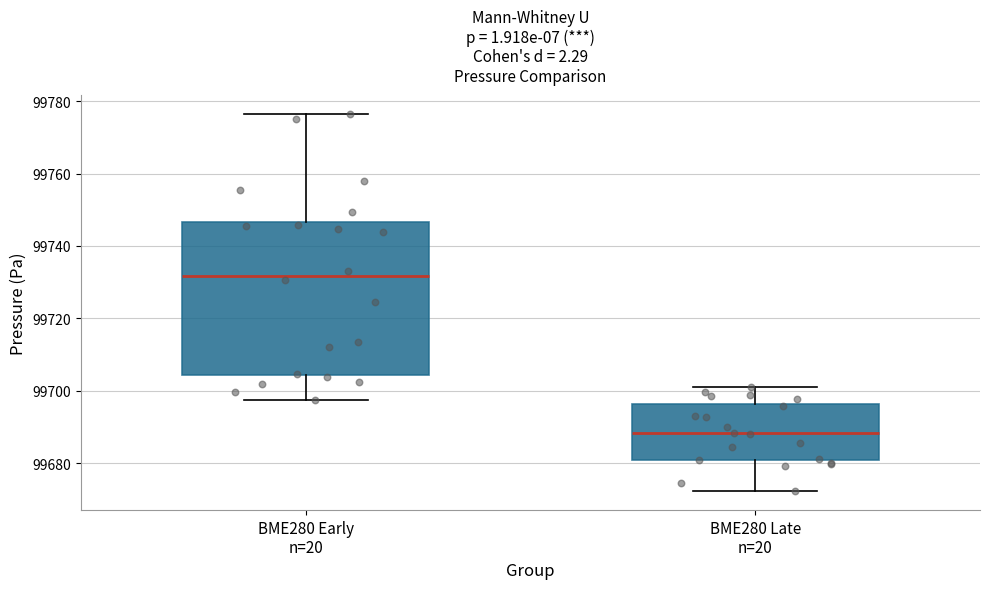

Which box is the tallest, from its lower edge to its upper edge?

BME280 Early n=20